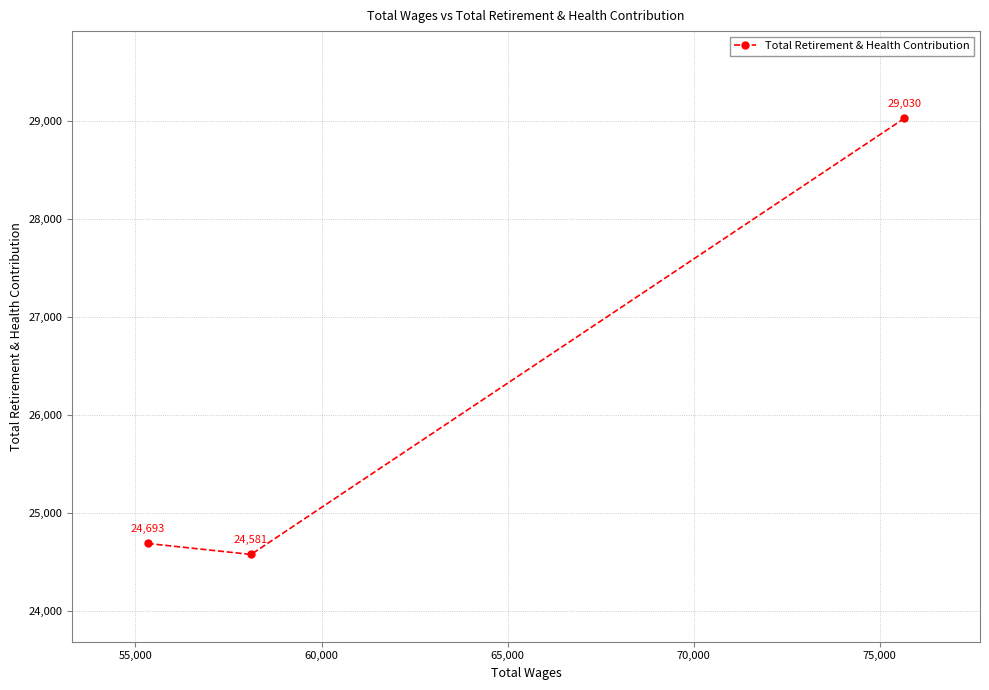

What is the average value?

26101